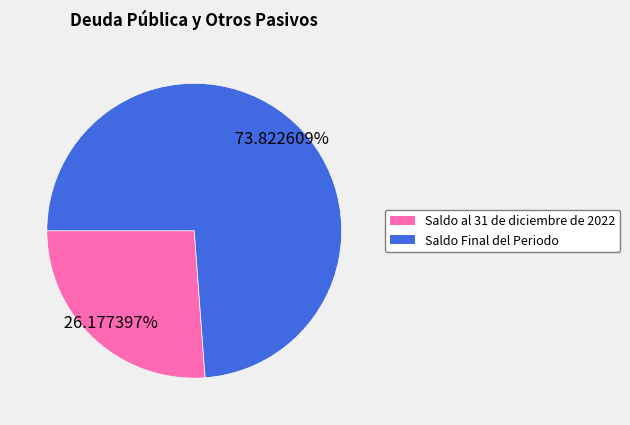

Which slice is the smallest?

Saldo al 31 de diciembre de 2022